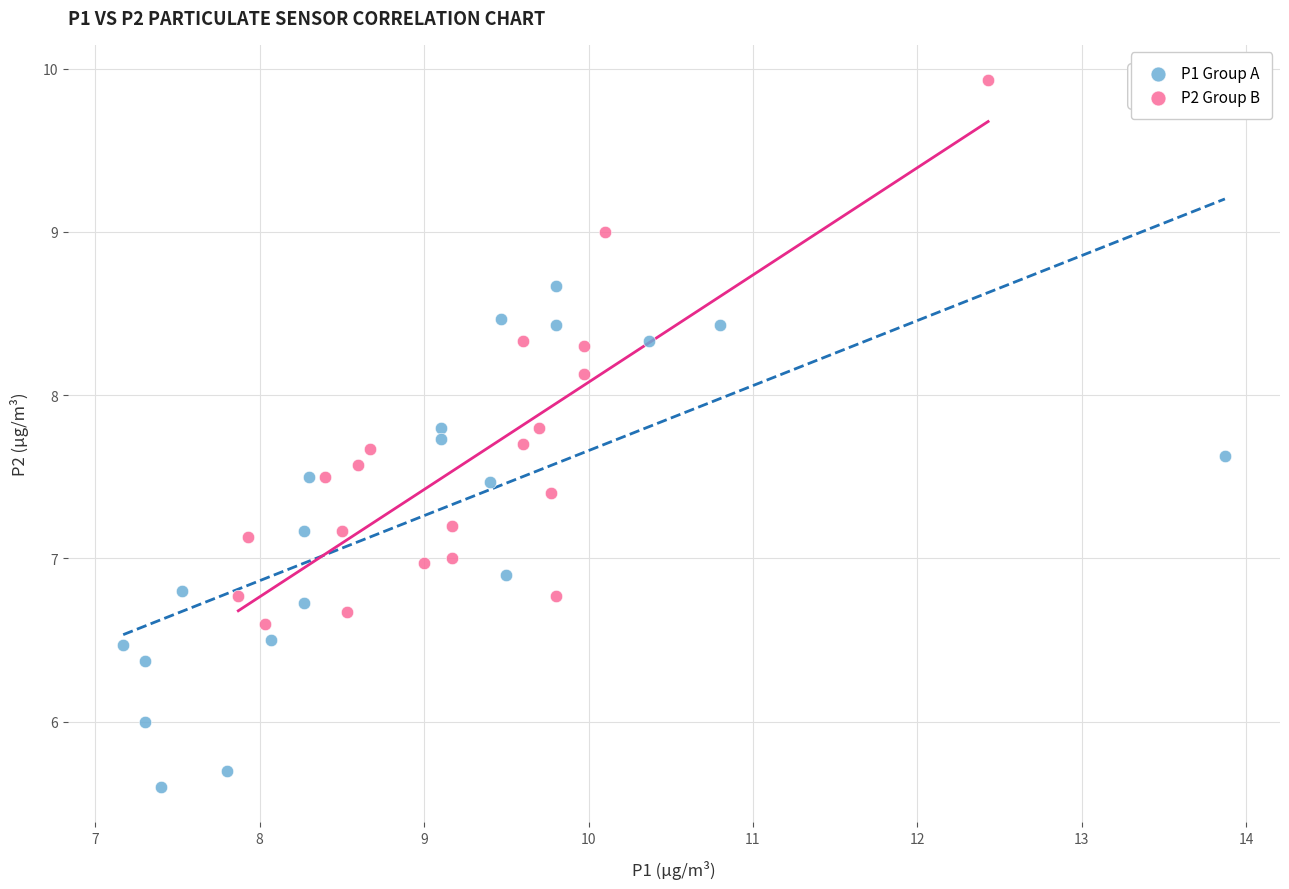

Which series reaches the minimum Y coordinate?

P1 Group A